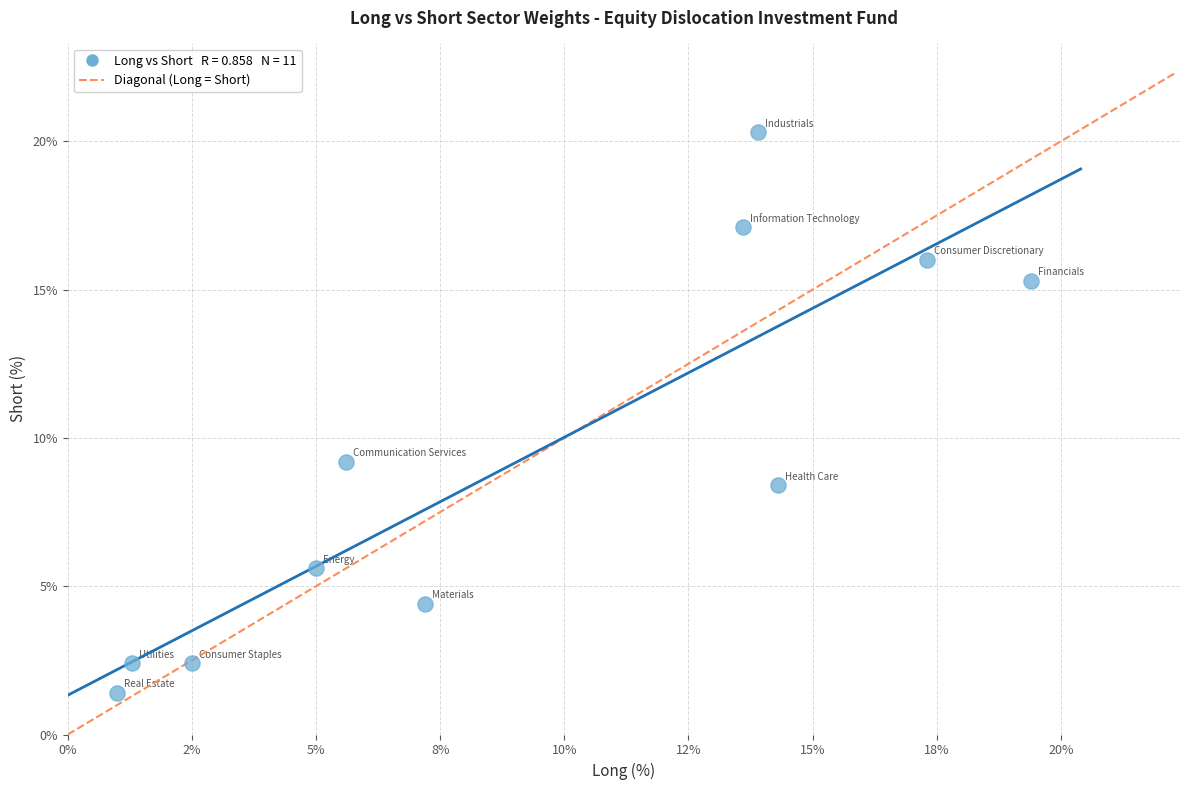

What is the average X value?

9.2